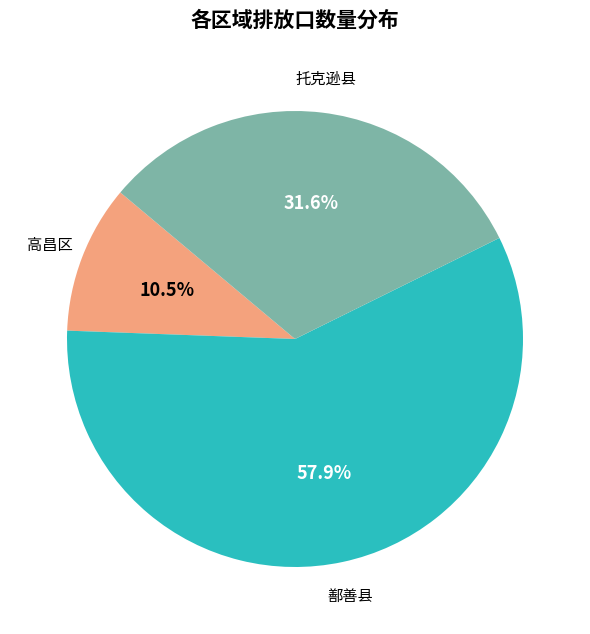

Does any single category account for the majority?

Yes